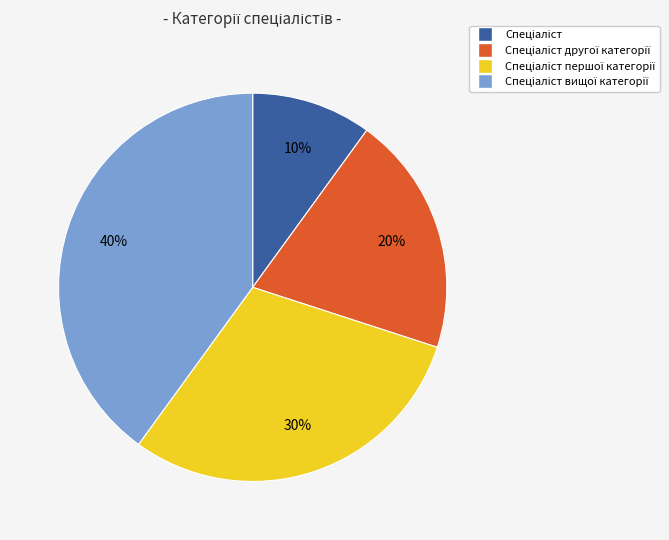

Does any single category account for the majority?

No